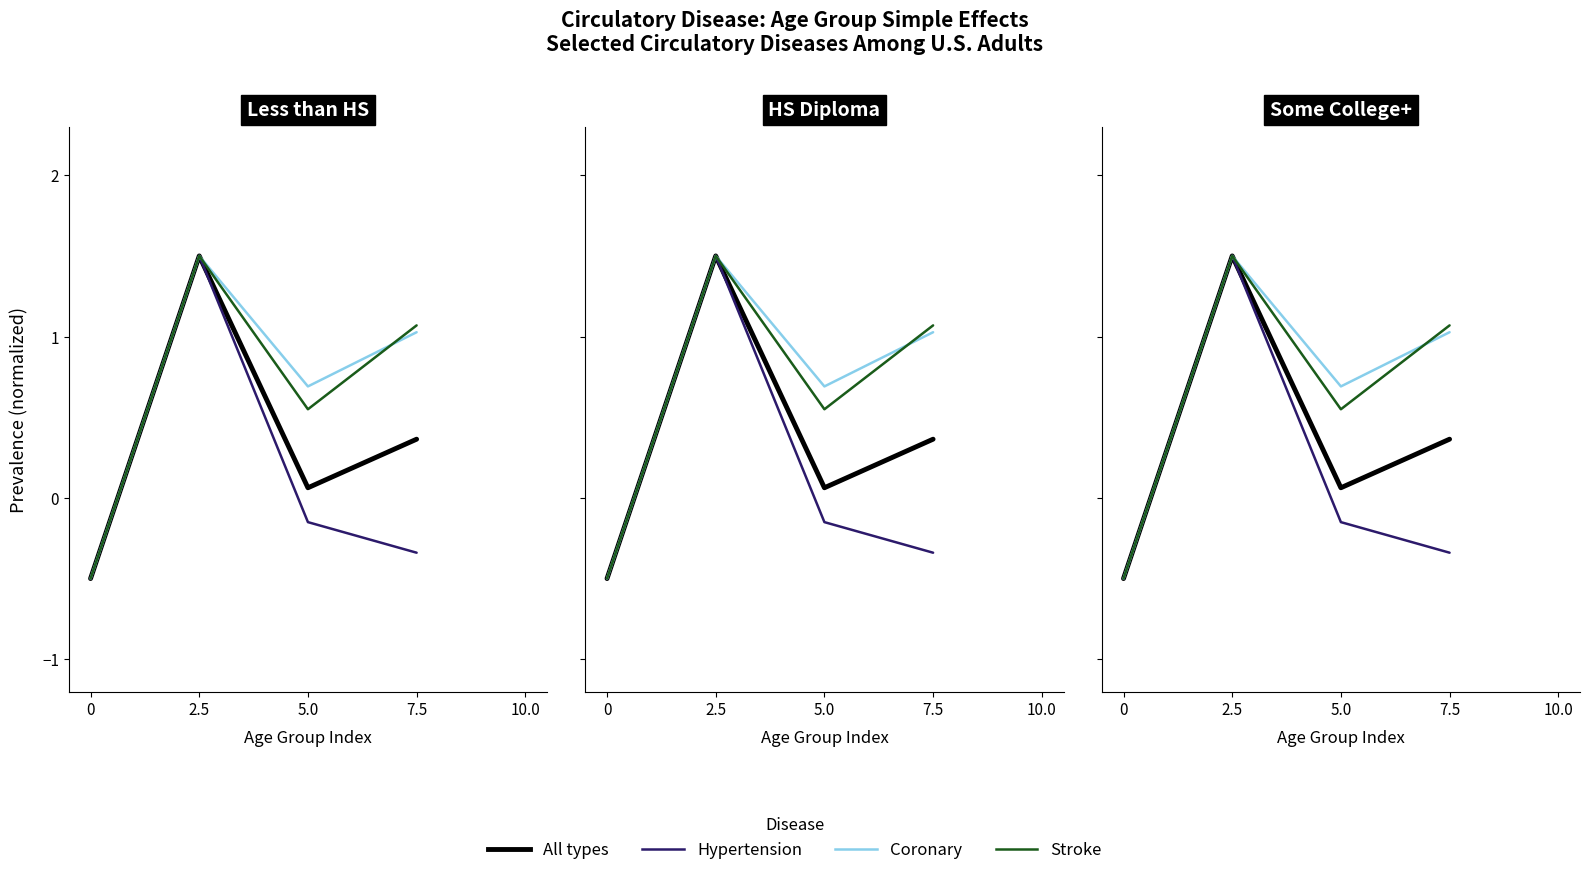

The Stroke series shows 0.3 at 7.5. True or false?

False